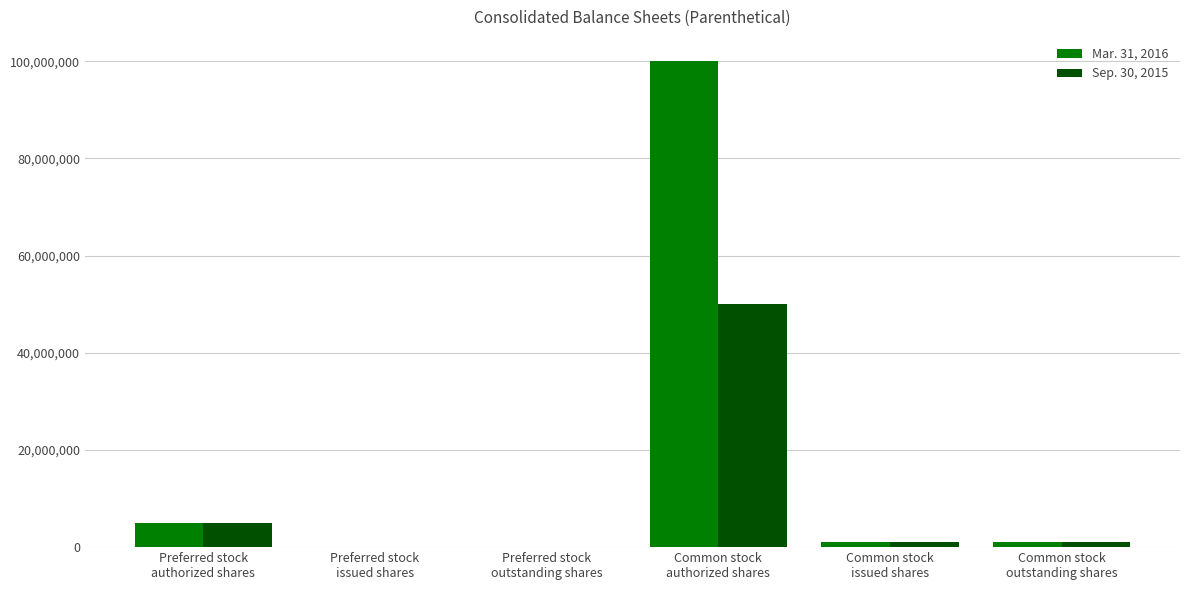

Is it true that Mar. 31, 2016 equals 149630170 at Common stock
authorized shares?

False